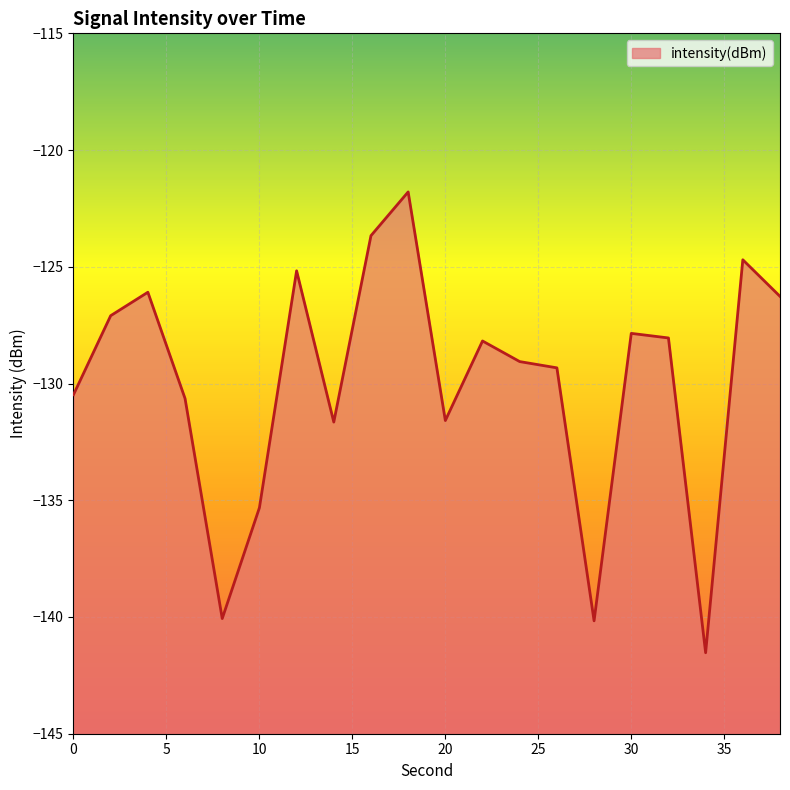

The chart shows a value of -39.5 at 26. True or false?

False